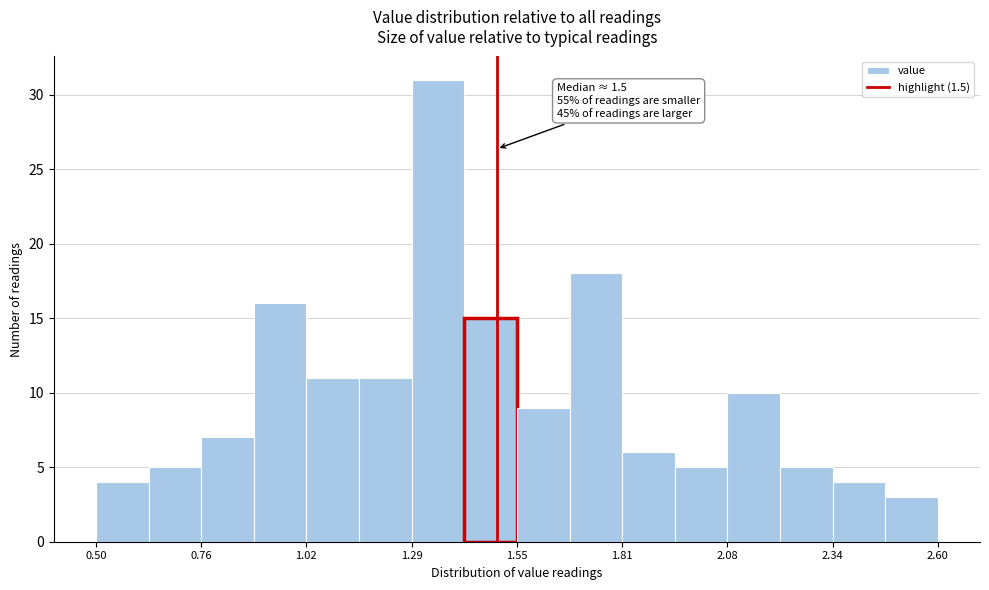

Around what value on the x-axis is the tallest bar? Give the approximate position of its centre, as read against the axis.

1.35